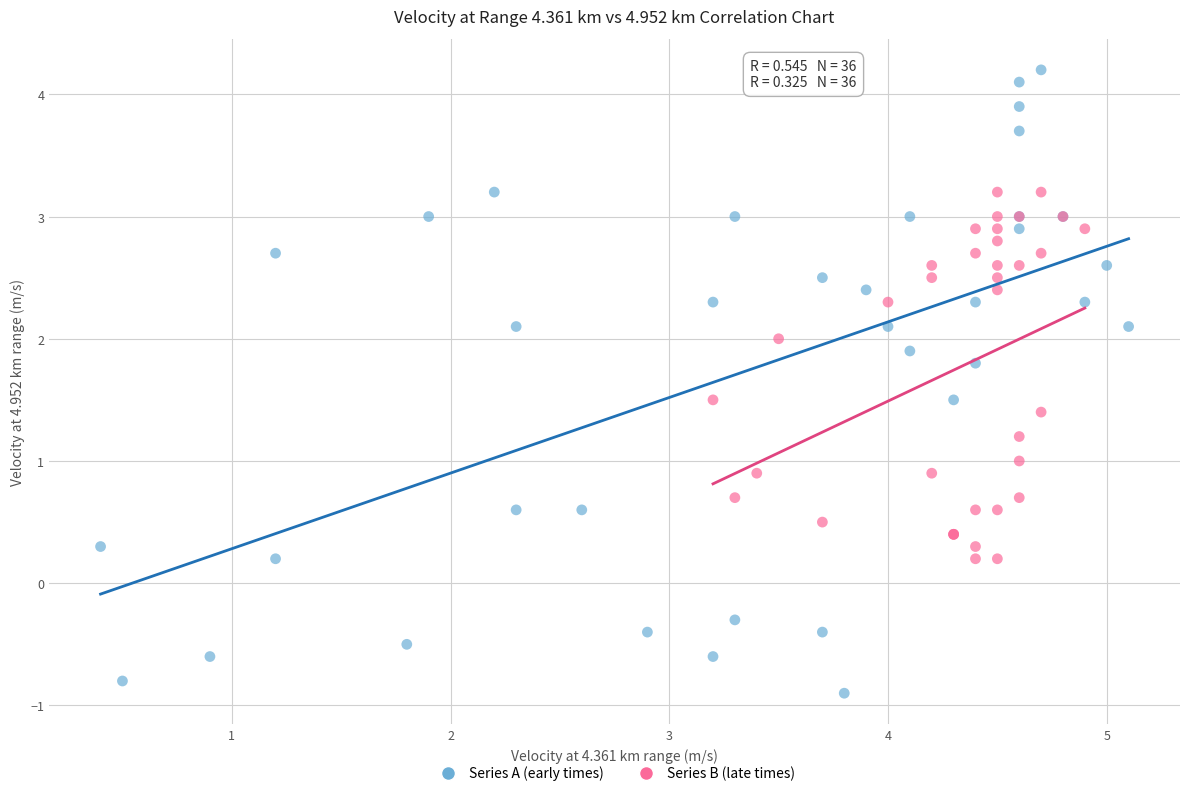

Which series has the widest spread of Y values?

Series A (early times)